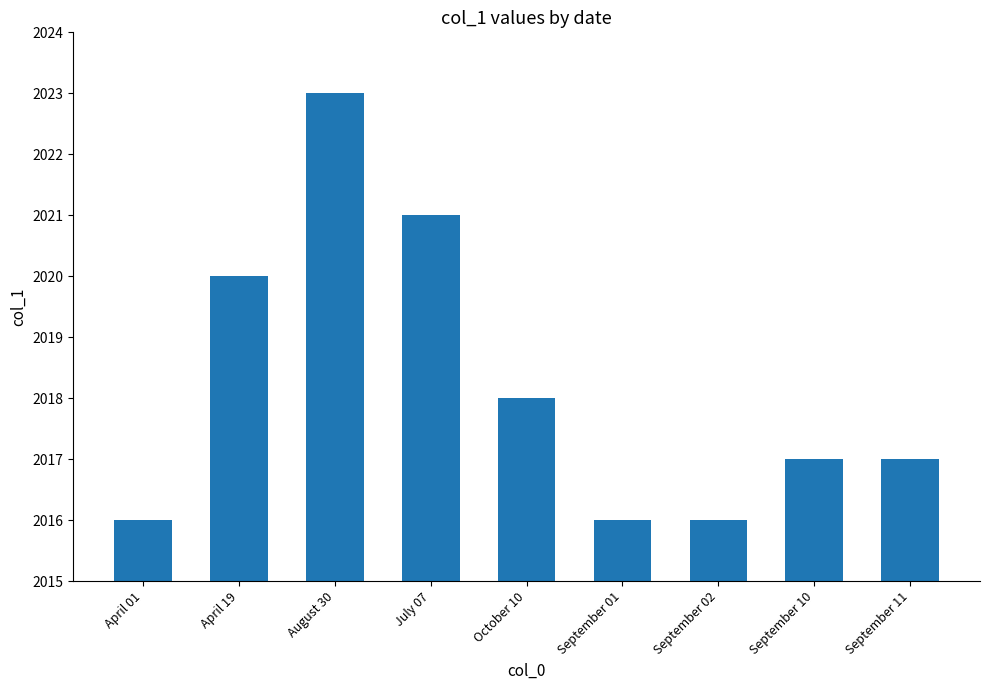

Does the chart contain any negative values?

No